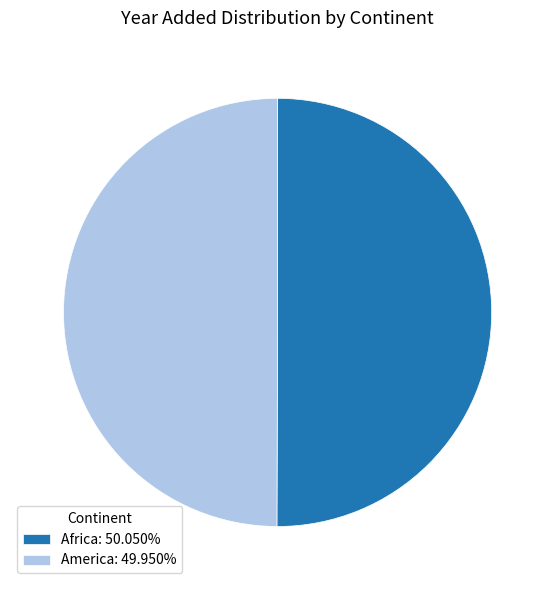

Combined, do America: 49.950% and Africa: 50.050% account for over 50%?

Yes